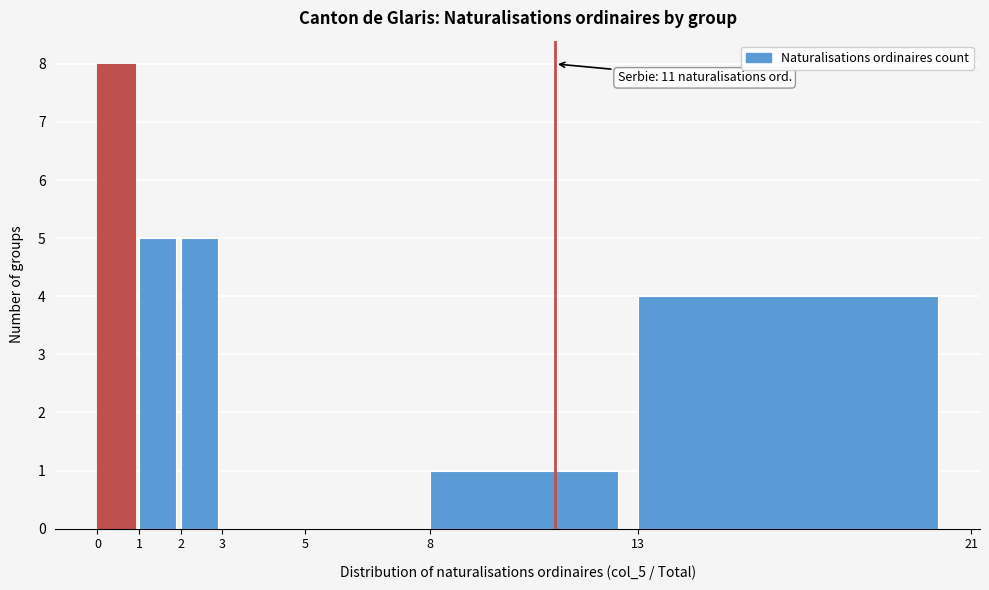

Which range on the x-axis has the tallest bar?

0 to 1